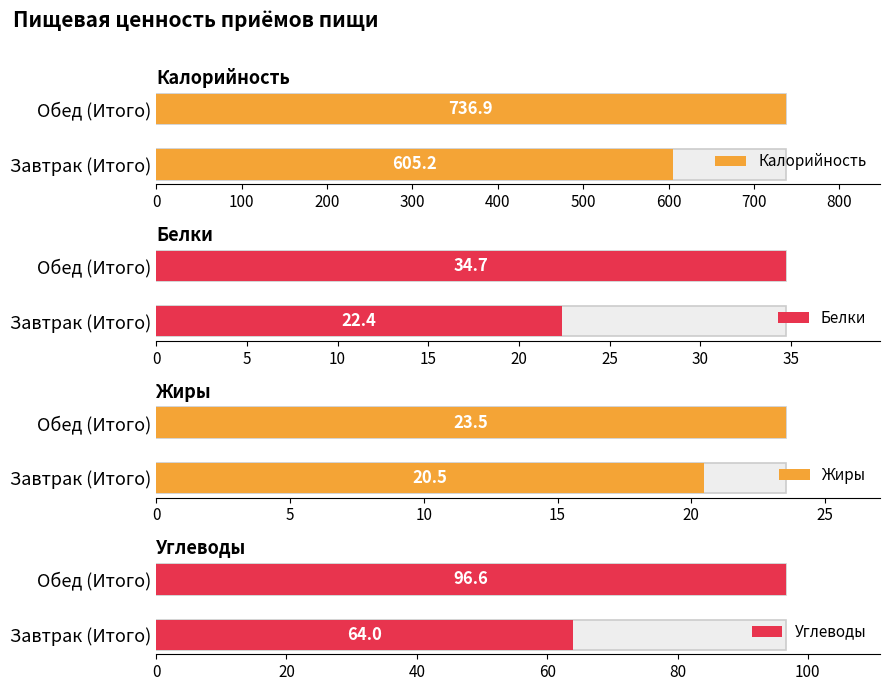

Which series has the largest range (max minus min)?

Калорийность